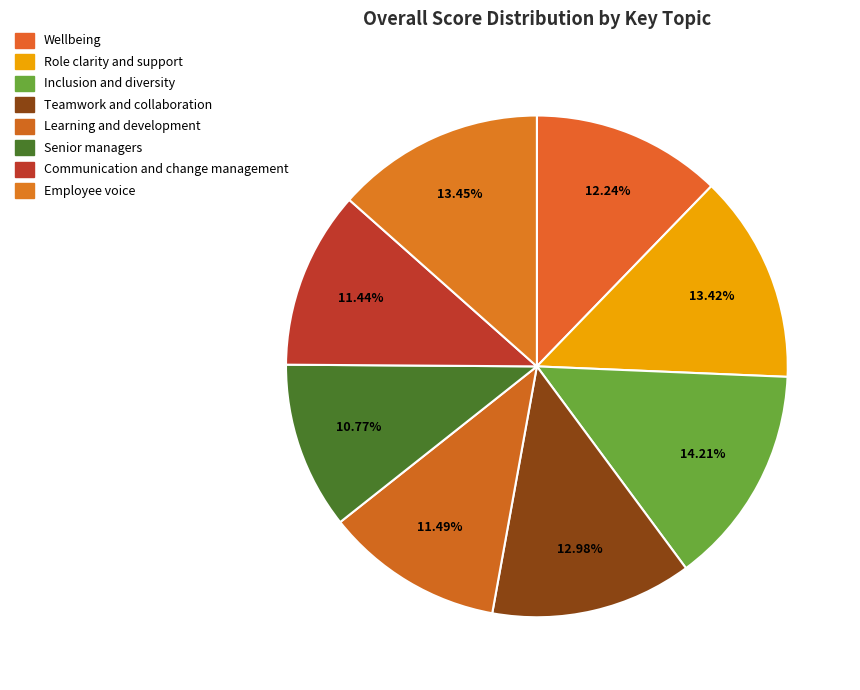

Between Senior managers and Learning and development, which is larger?

Learning and development